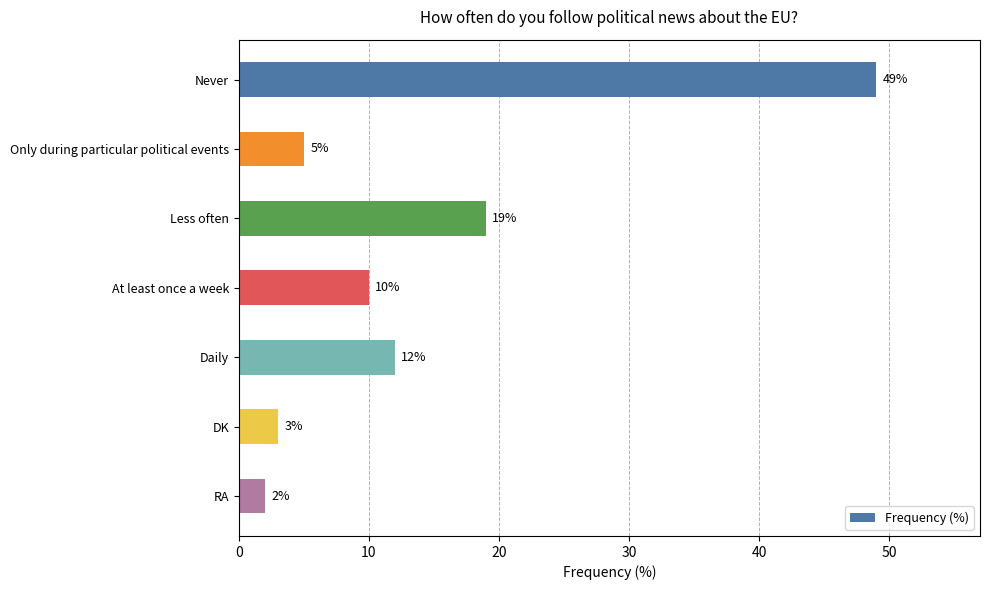

At which category does the chart reach its minimum across all series?

RA